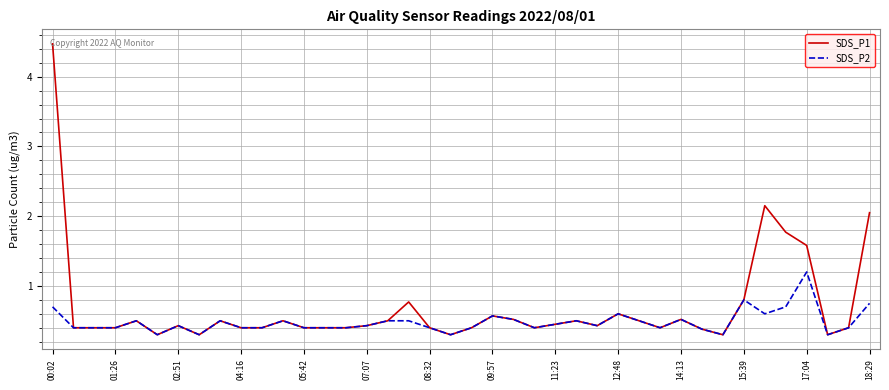

Rank the series by their maximum value, from lowest to highest.

SDS_P2, SDS_P1